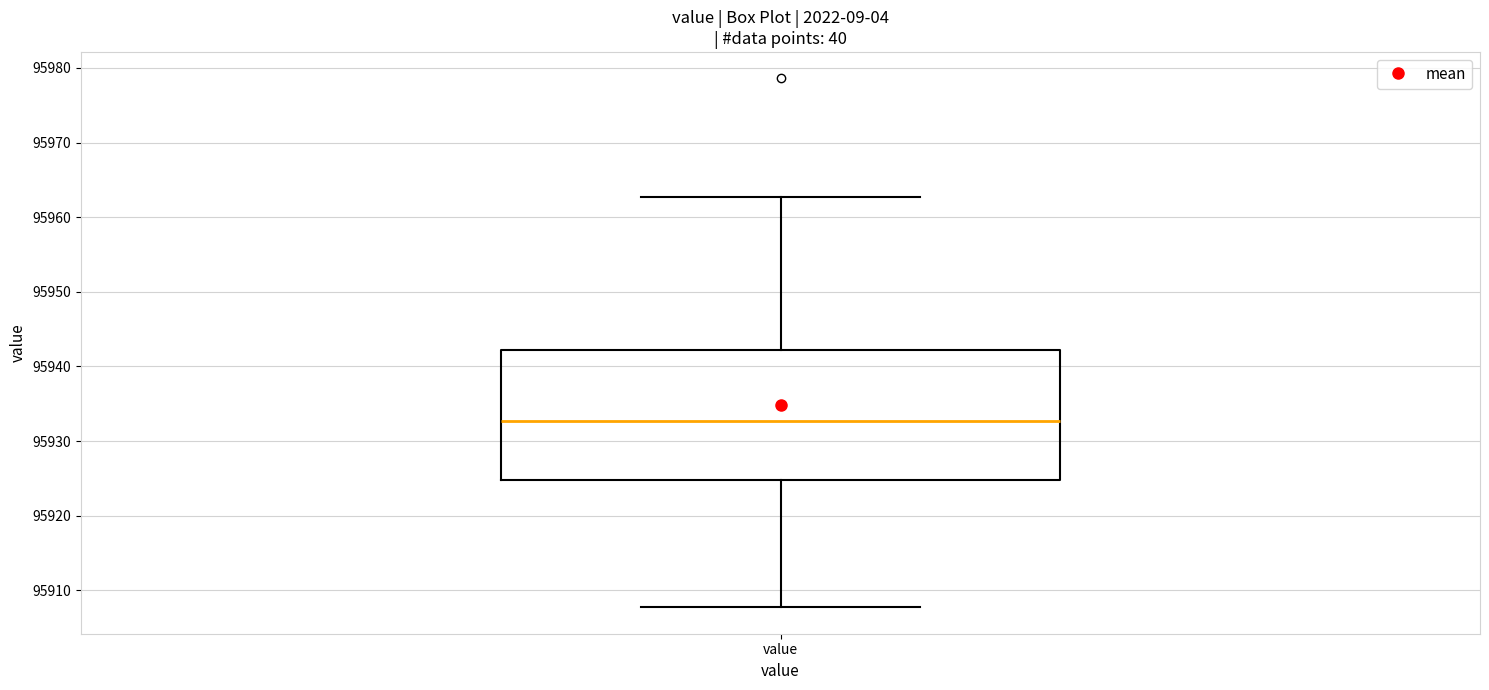

Transcribe this box plot: give where the median line is, the range the box spans, and where the two whiskers end, as read against the y-axis. The values are not printed on the chart, so give them approximately, as read against the axis.

median 95933, box 95925 to 95942, whiskers 95908 to 95963